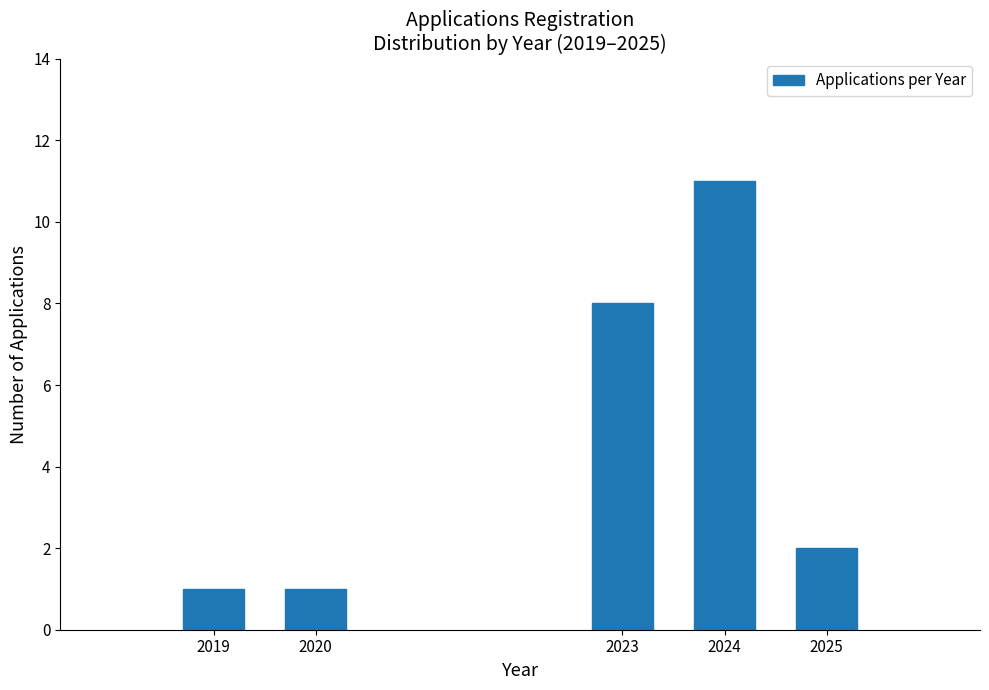

Reading right to left, what are all the values shown in this chart?

2025=2	2024=11	2023=8	2020=1	2019=1